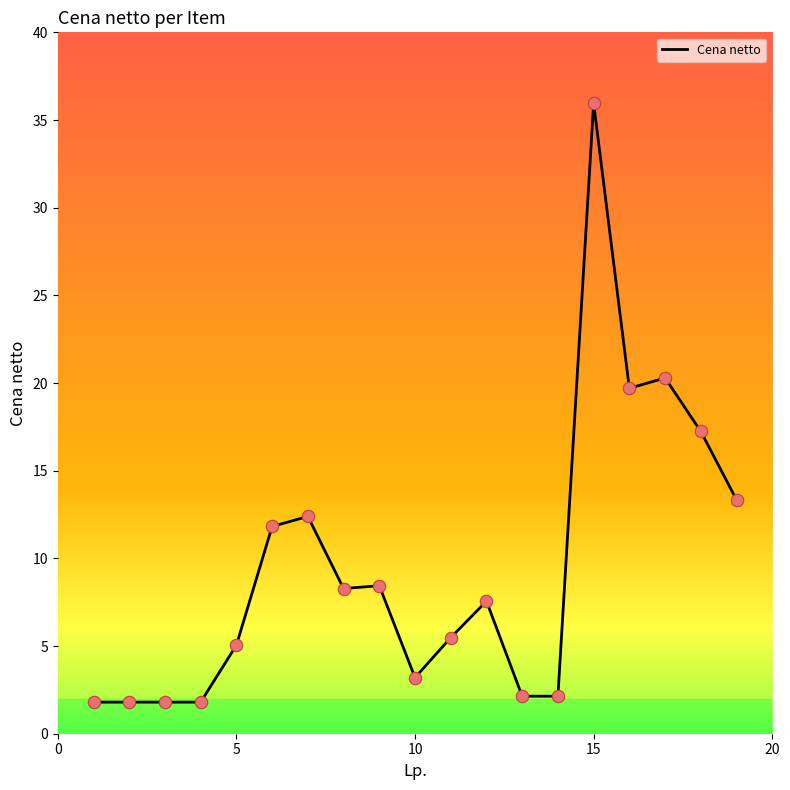

What is the minimum value shown in the chart?

1.8